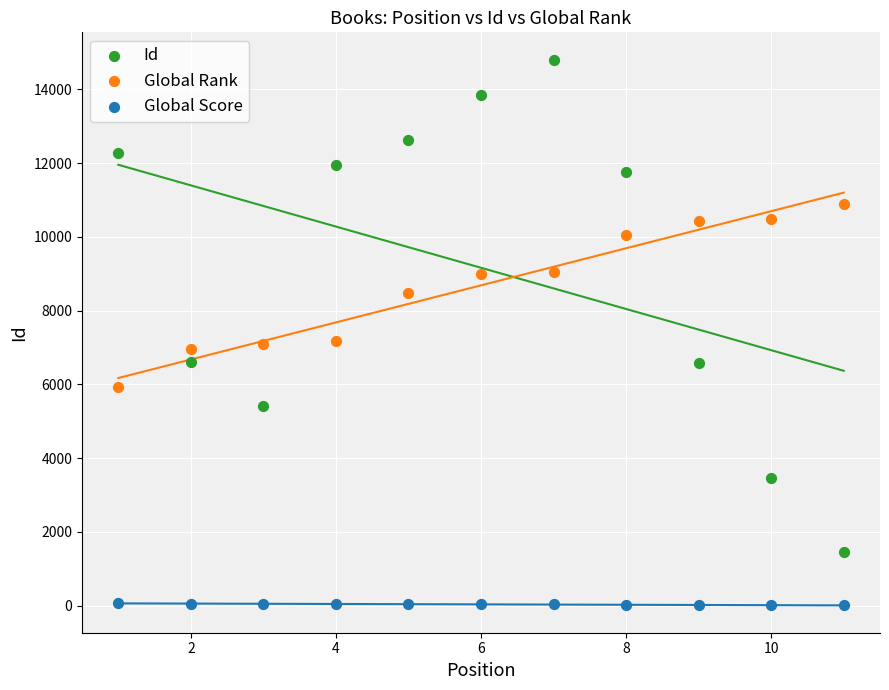

Across all data points, what is the range of X values (max minus min)?

10